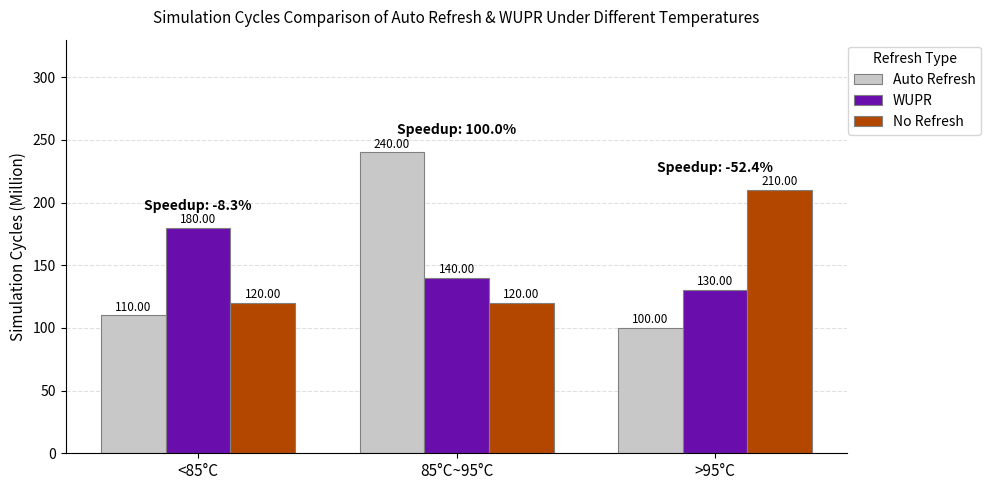

Rank the series at >95°C from lowest to highest value.

Auto Refresh, WUPR, No Refresh